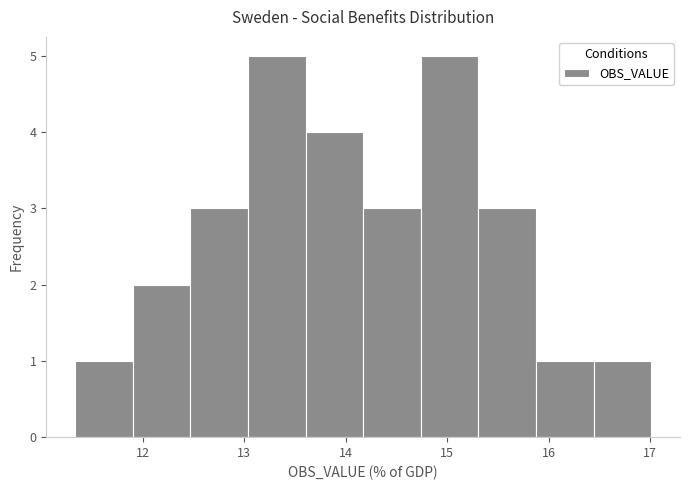

What is the height of the bar covering 14.2 to 14.7 on the x-axis? Neither the bar edges nor the heights are printed on the chart, so give them approximately, as read against the axes.

3